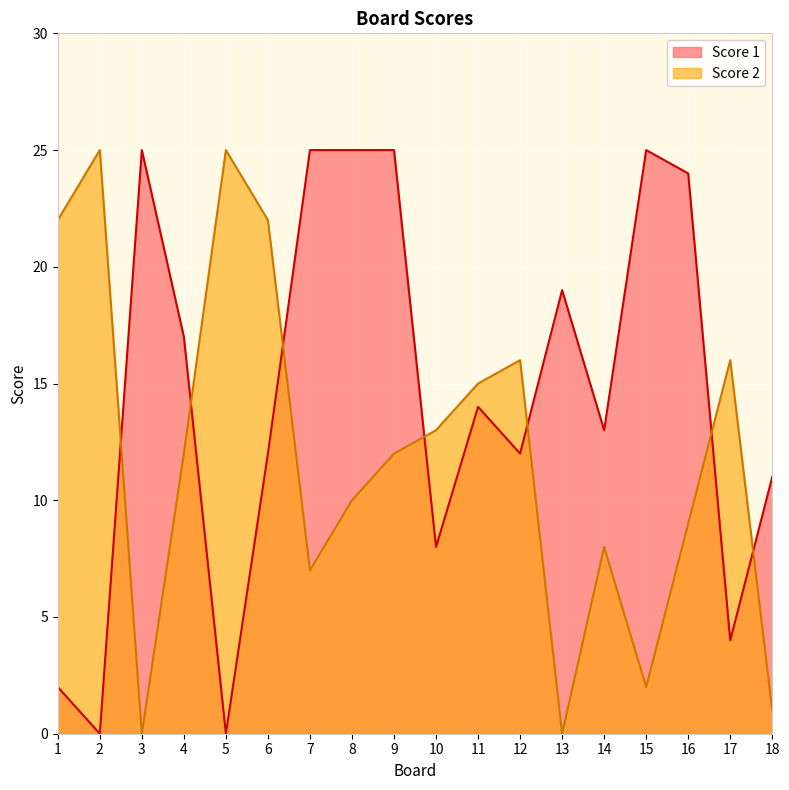

What is the highest value of the Score 1 series?

25